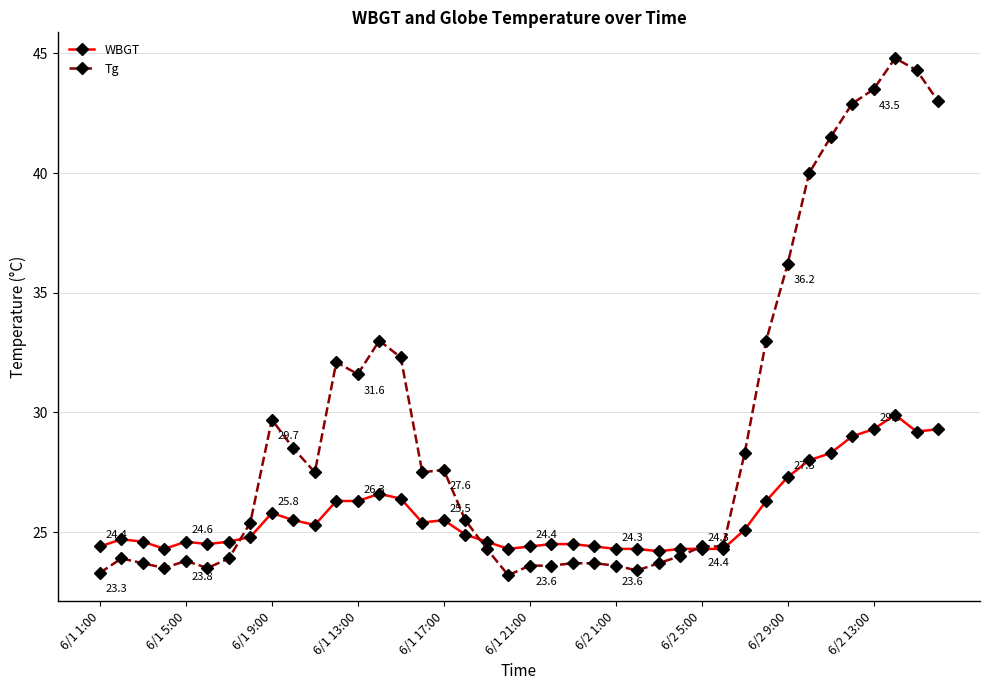

List the series in order of their peak value, lowest first.

WBGT, Tg